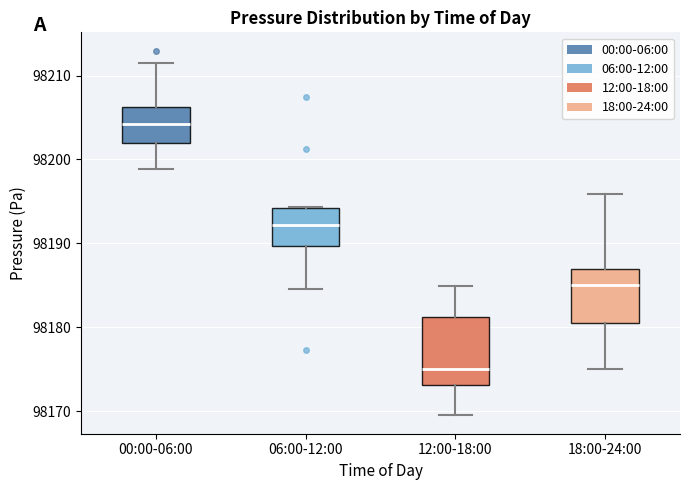

Reading left to right, read every box against the y-axis: the position of its median line, the range the box covers, and the ends of its whiskers. The values are not printed on the chart, so give them approximately, as read against the axis.

00:00-06:00: median 98204, box 98202 to 98206, whiskers 98199 to 98211
06:00-12:00: median 98192, box 98190 to 98194, whiskers 98185 to 98194
12:00-18:00: median 98175, box 98173 to 98181, whiskers 98170 to 98185
18:00-24:00: median 98185, box 98181 to 98187, whiskers 98175 to 98196